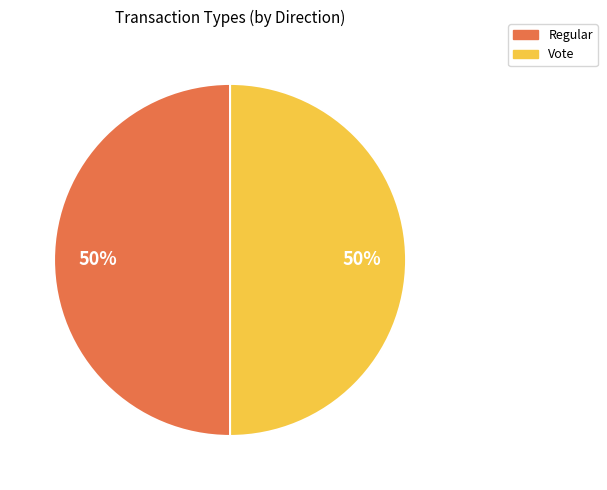

True or false: Regular accounts for 50% of the total.

True